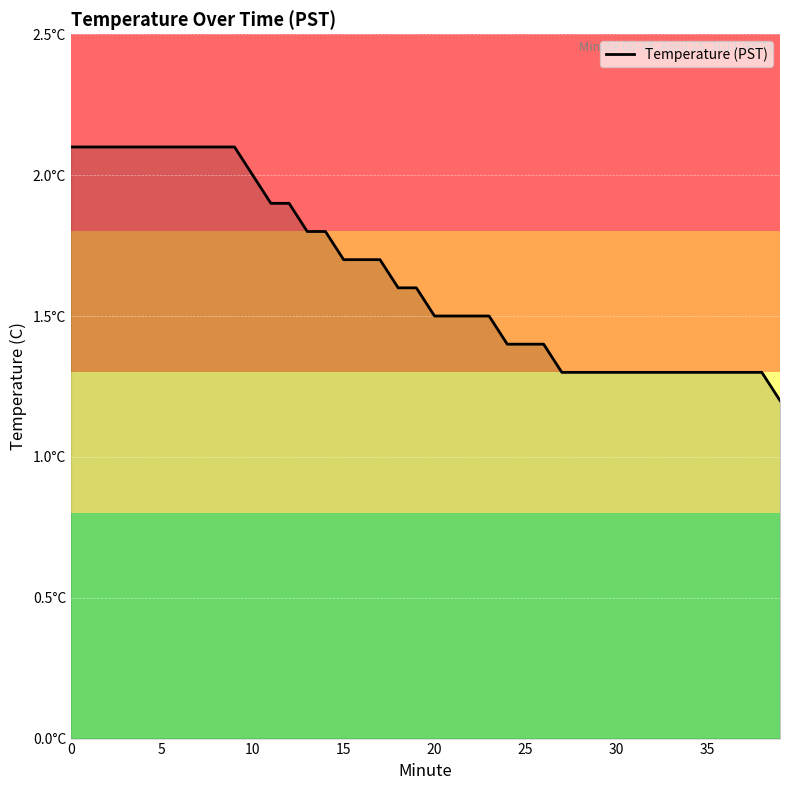

Does the chart have visible grid lines?

Yes